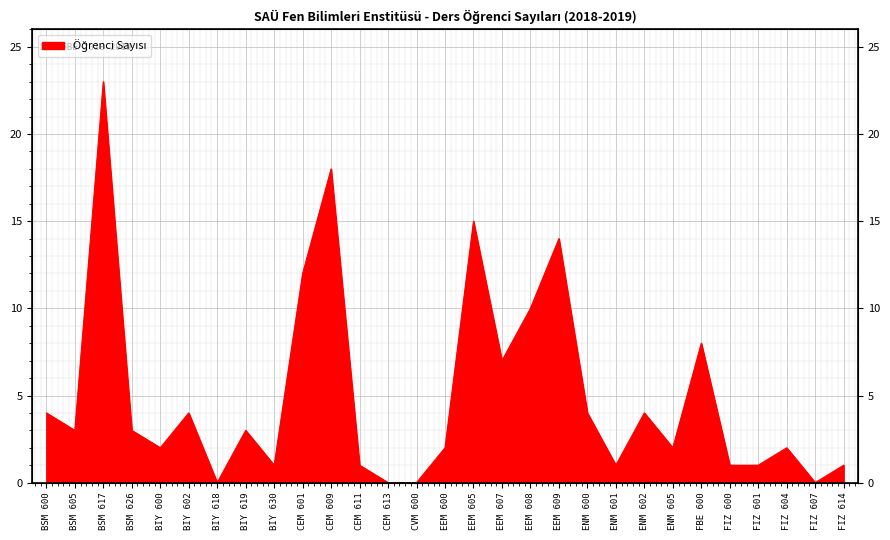

Rank the categories by value from highest to lowest.

BSM 617, CEM 609, EEM 605, EEM 609, CEM 601, EEM 608, FBE 600, EEM 607, BSM 600, BIY 602, ENM 600, ENM 602, BSM 605, BSM 626, BIY 619, BIY 600, EEM 600, ENM 605, FIZ 604, BIY 630, CEM 611, ENM 601, FIZ 600, FIZ 601, FIZ 614, BIY 618, CEM 613, CVM 600, FIZ 607